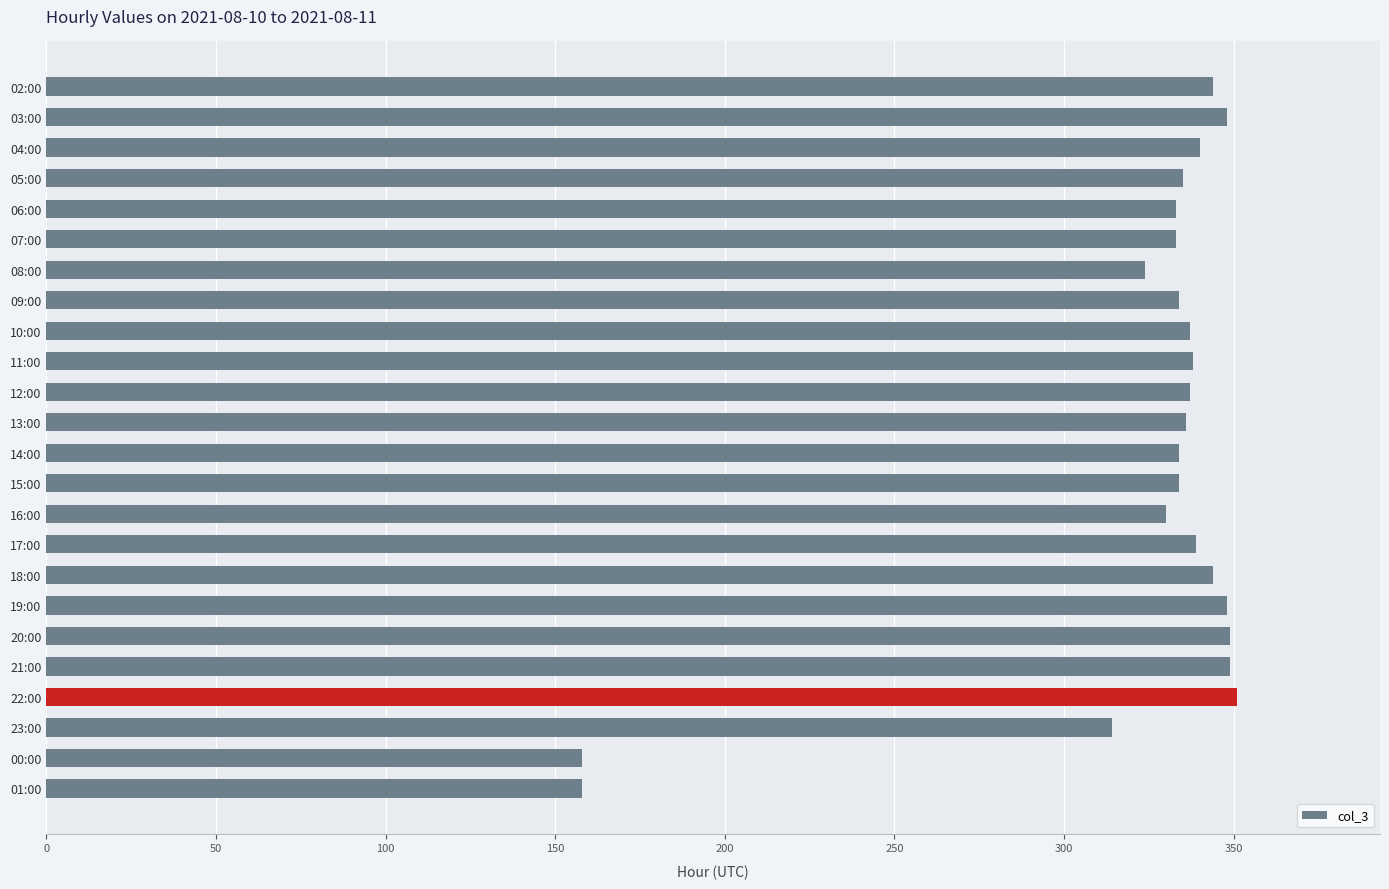

What is the sum of all values?

7747